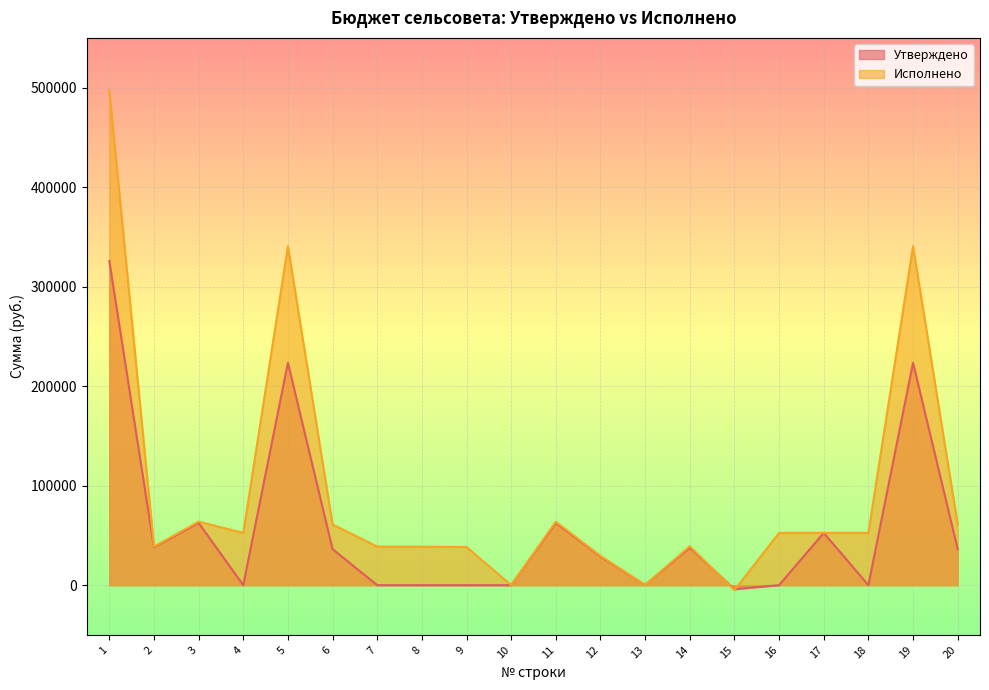

What is the sum of the Исполнено values at 17 and 15?

47486.1